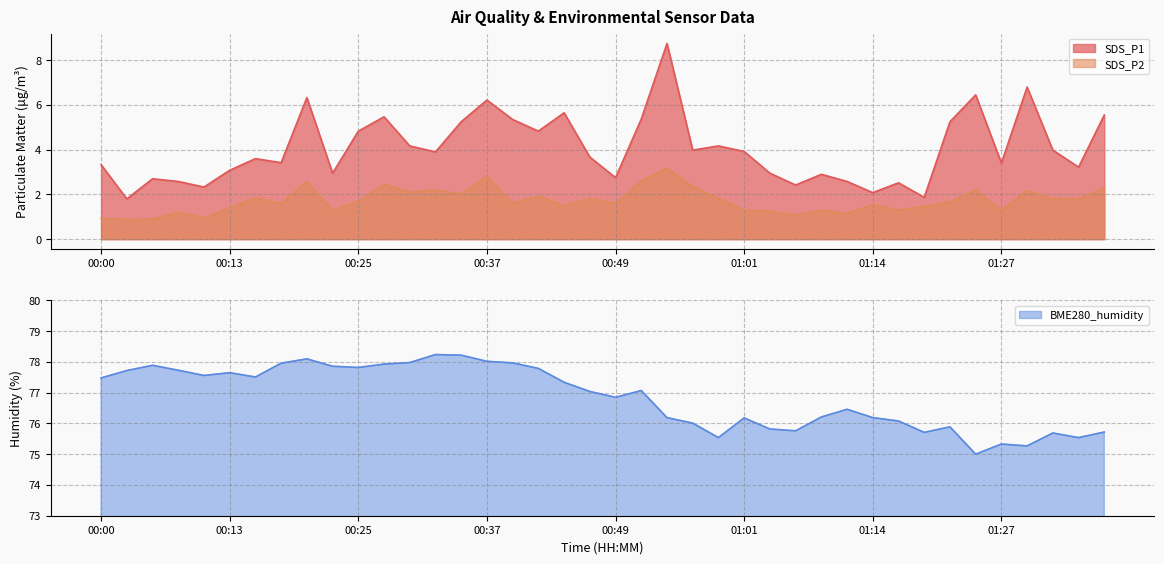

Count the number of categories in the chart.

40